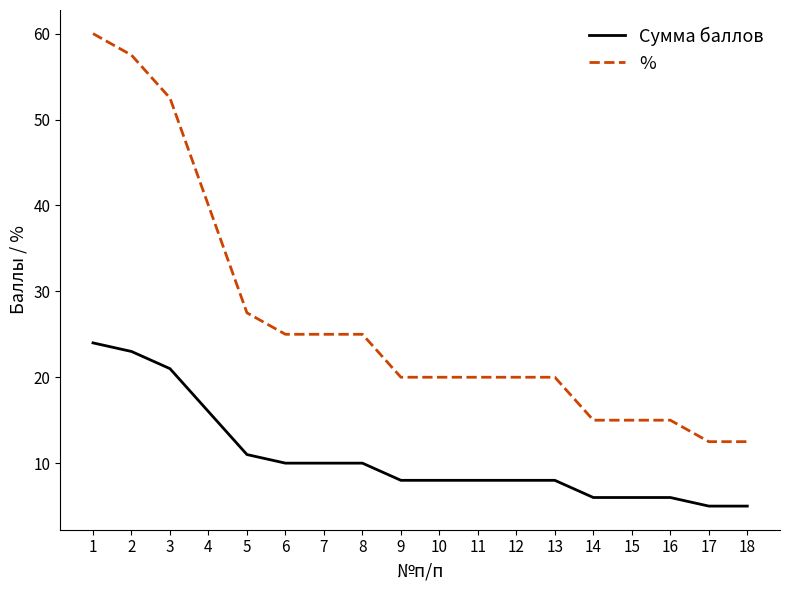

At how many categories does at least one series exceed 17?

13